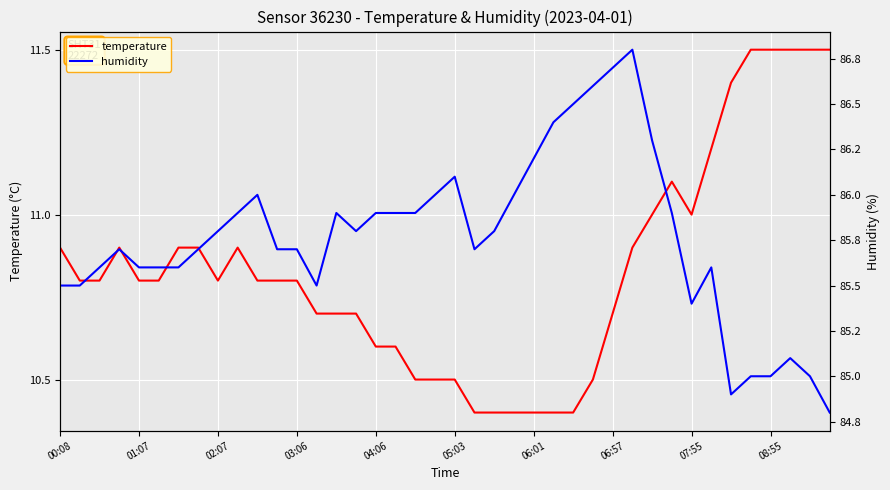

Which category has the lowest value across all series?

21